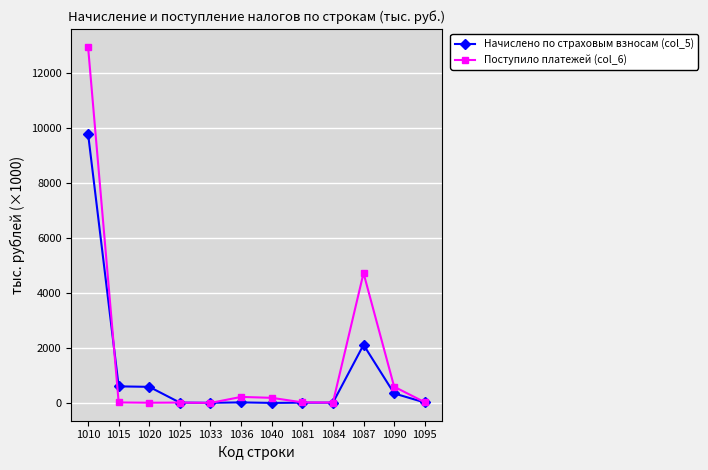

List the series in order of their peak value, lowest first.

Начислено по страховым взносам (col_5), Поступило платежей (col_6)